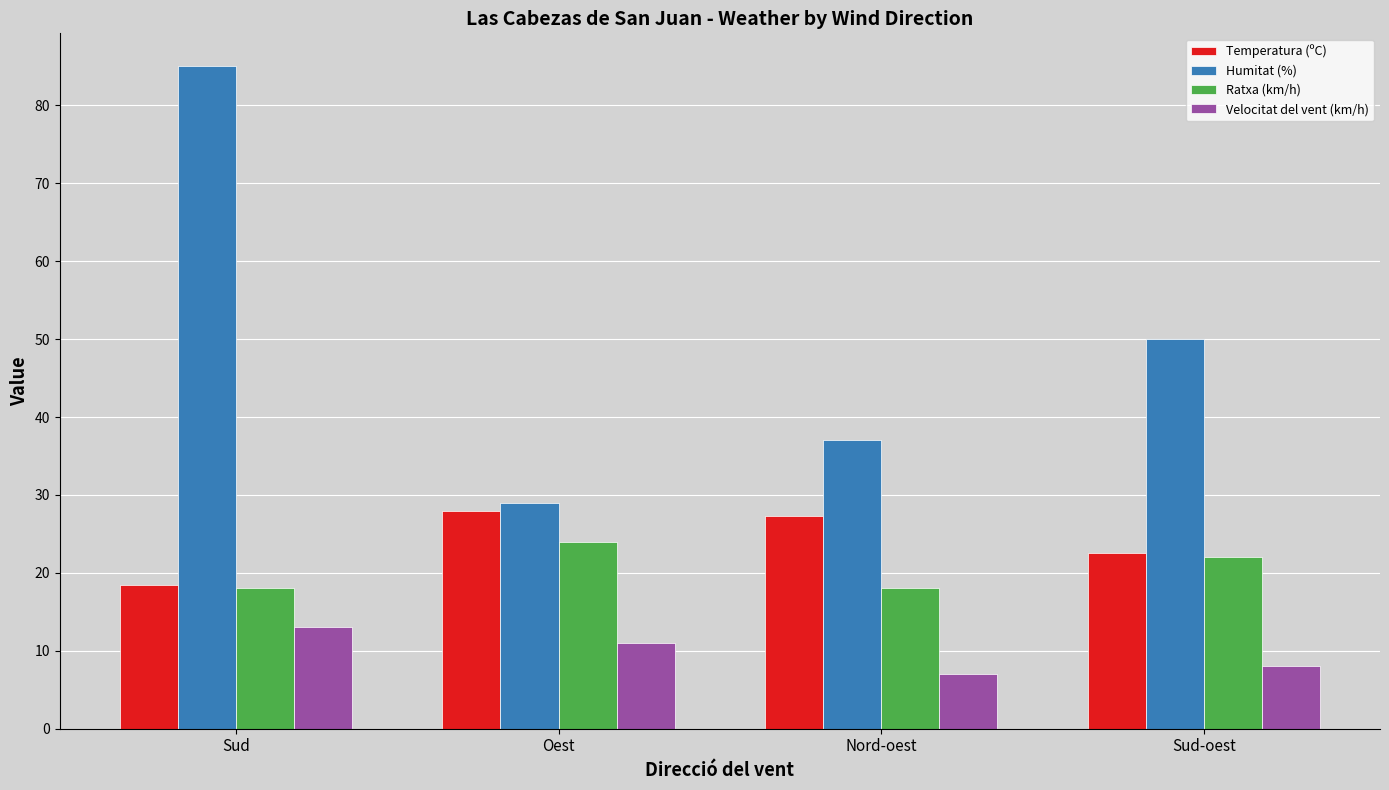

Reading right to left, extract all data points from this chart.

Temperatura (ºC): Sud-oest=22.5	Nord-oest=27.3	Oest=28.0	Sud=18.4
Humitat (%): Sud-oest=50.0	Nord-oest=37.0	Oest=29.0	Sud=85.0
Ratxa (km/h): Sud-oest=22.0	Nord-oest=18.0	Oest=24.0	Sud=18.0
Velocitat del vent (km/h): Sud-oest=8.0	Nord-oest=7.0	Oest=11.0	Sud=13.0